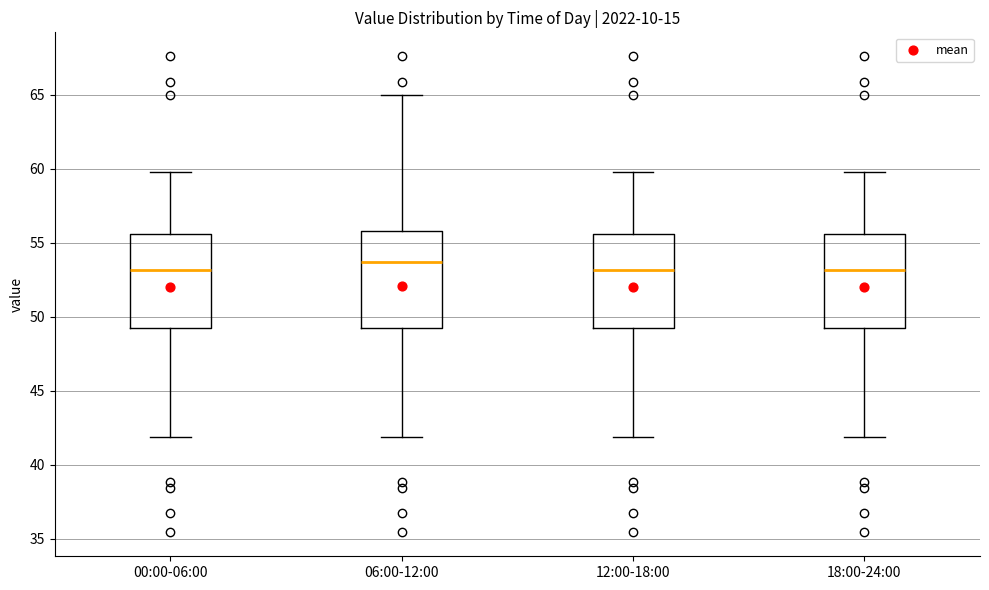

Reading left to right, transcribe this box plot: for each box, give where its median line is, the range the box spans, and where its two whiskers end, as read against the y-axis. The values are not printed on the chart, so give them approximately, as read against the axis.

00:00-06:00: median 53.0, box 49.5 to 55.5, whiskers 42.0 to 60.0
06:00-12:00: median 53.5, box 49.5 to 56.0, whiskers 42.0 to 65.0
12:00-18:00: median 53.0, box 49.5 to 55.5, whiskers 42.0 to 60.0
18:00-24:00: median 53.0, box 49.5 to 55.5, whiskers 42.0 to 60.0